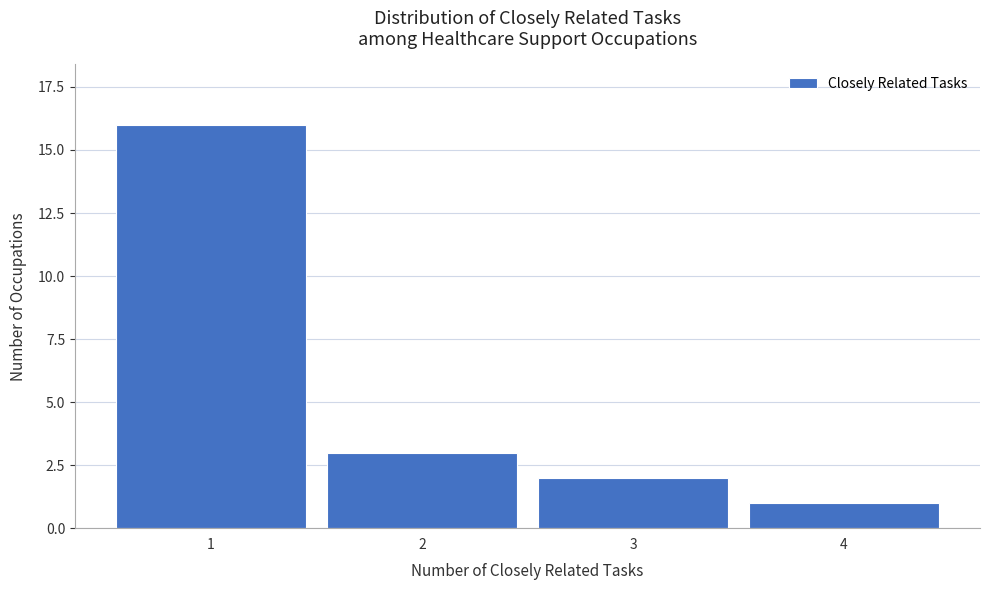

Reading left to right, what are all the values shown in this chart?

1=16	2=3	3=2	4=1